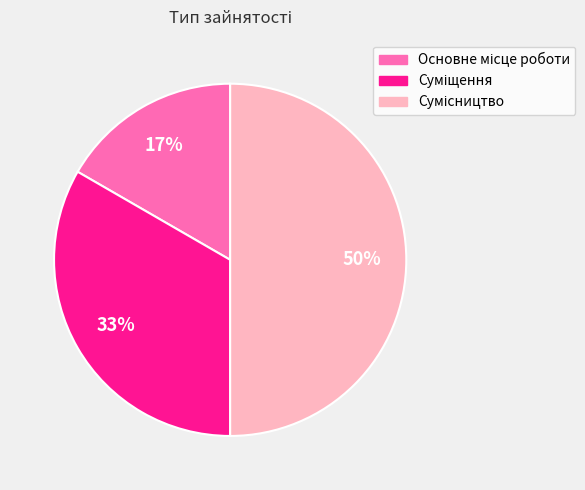

To the nearest percent, what is the difference between the largest and smallest slice percentages?

33%